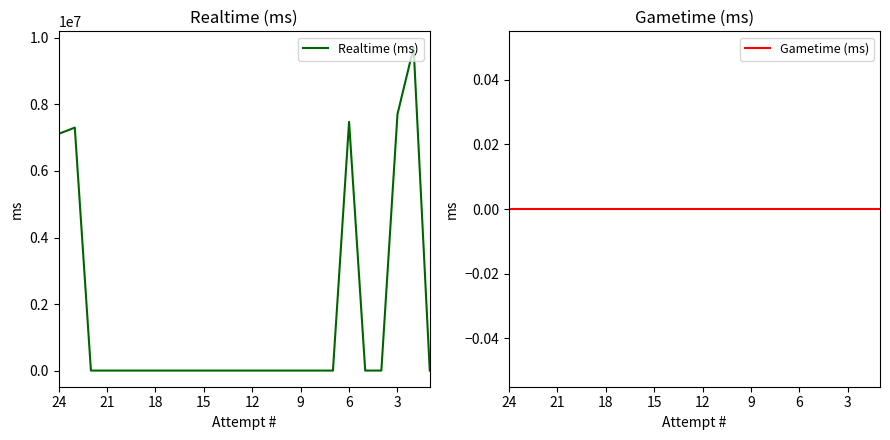

True or false: Realtime (ms) and Gametime (ms) cross at least once.

False